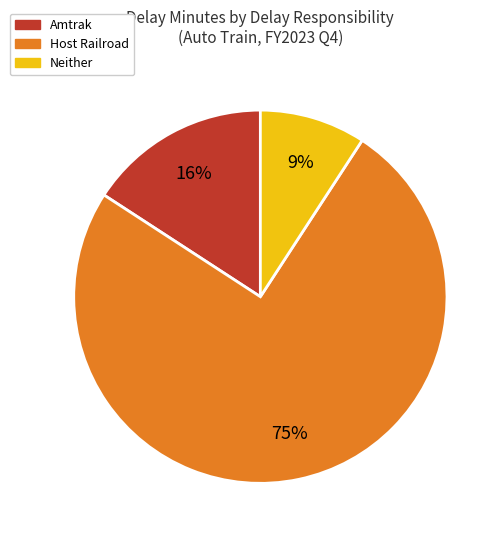

To the nearest percent, what is the difference between the largest and smallest slice percentages?

66%